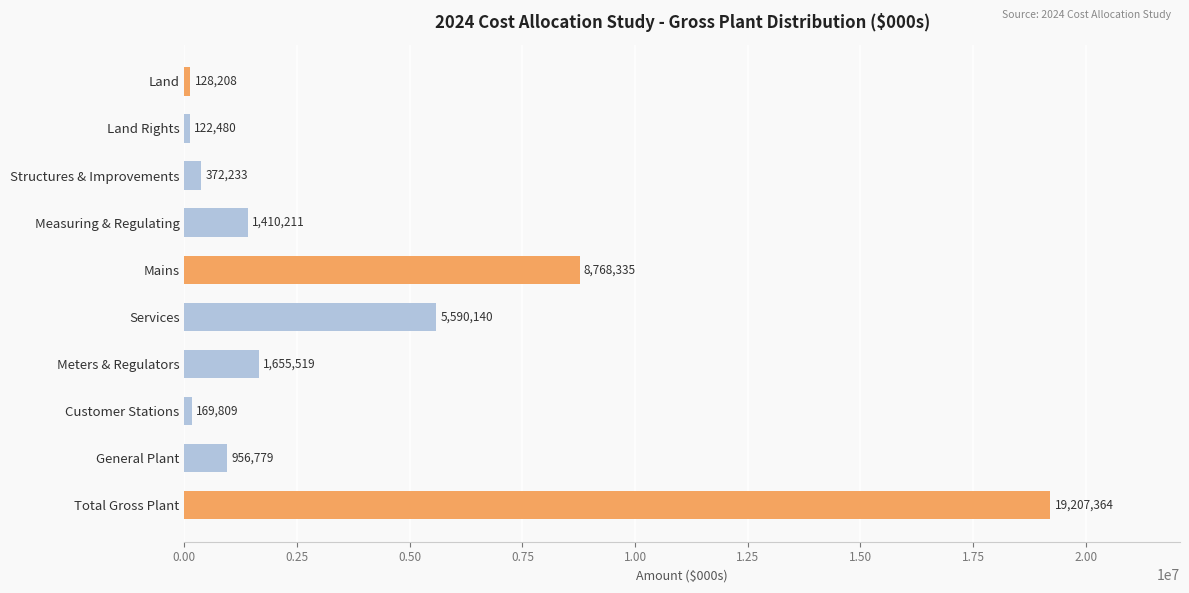

How many data points are above 1410211?

5